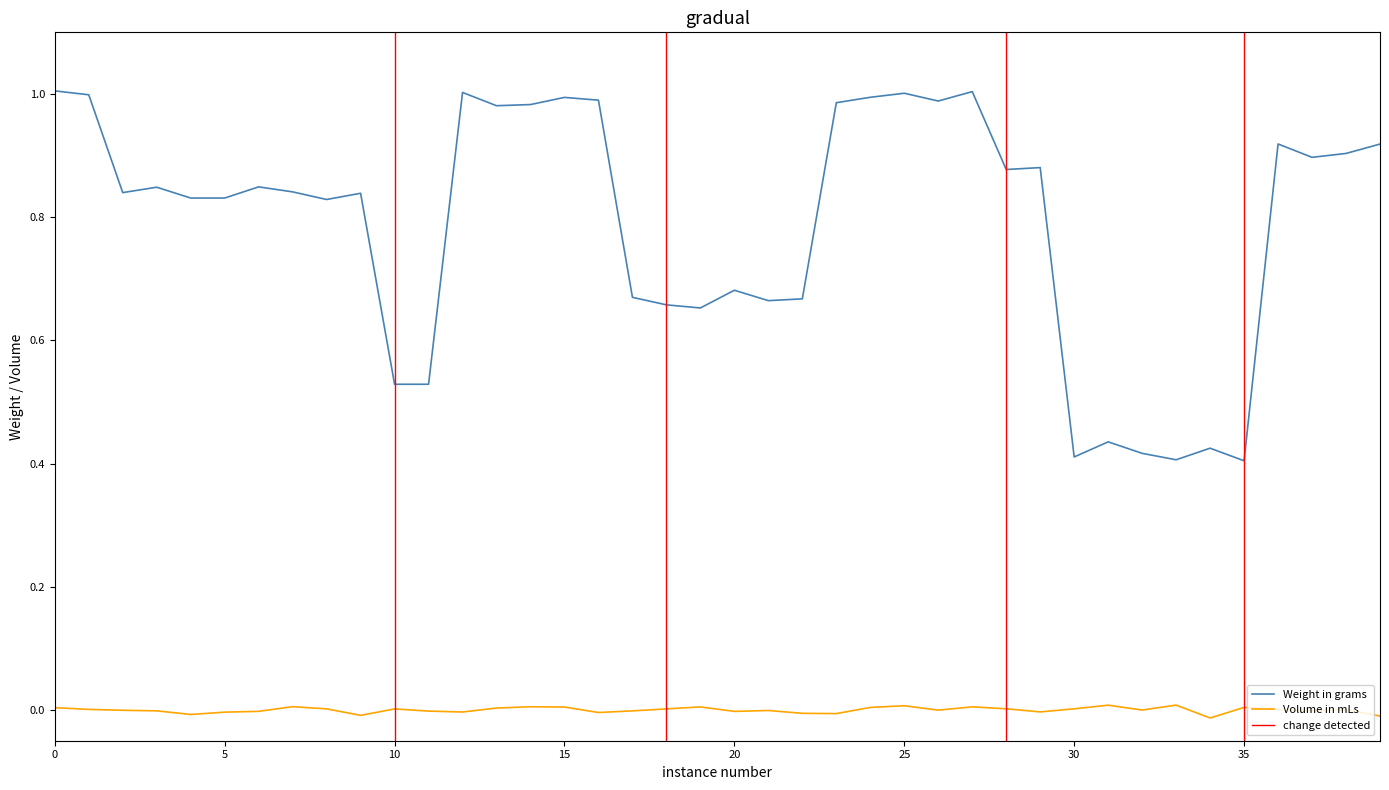

Does the chart have visible grid lines?

No